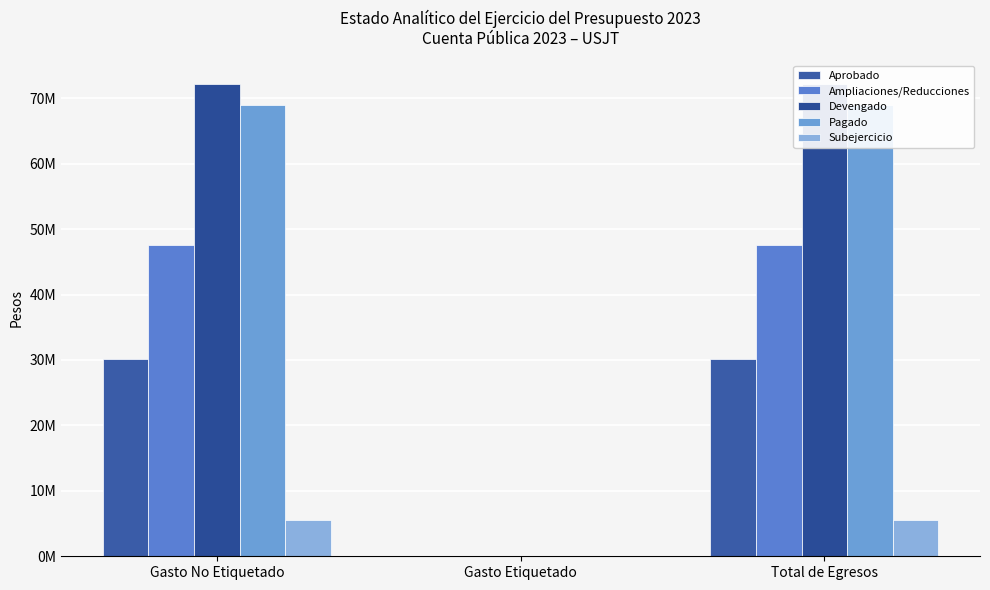

True or false: Ampliaciones/Reducciones has a value of -31307744 at Gasto Etiquetado.

False